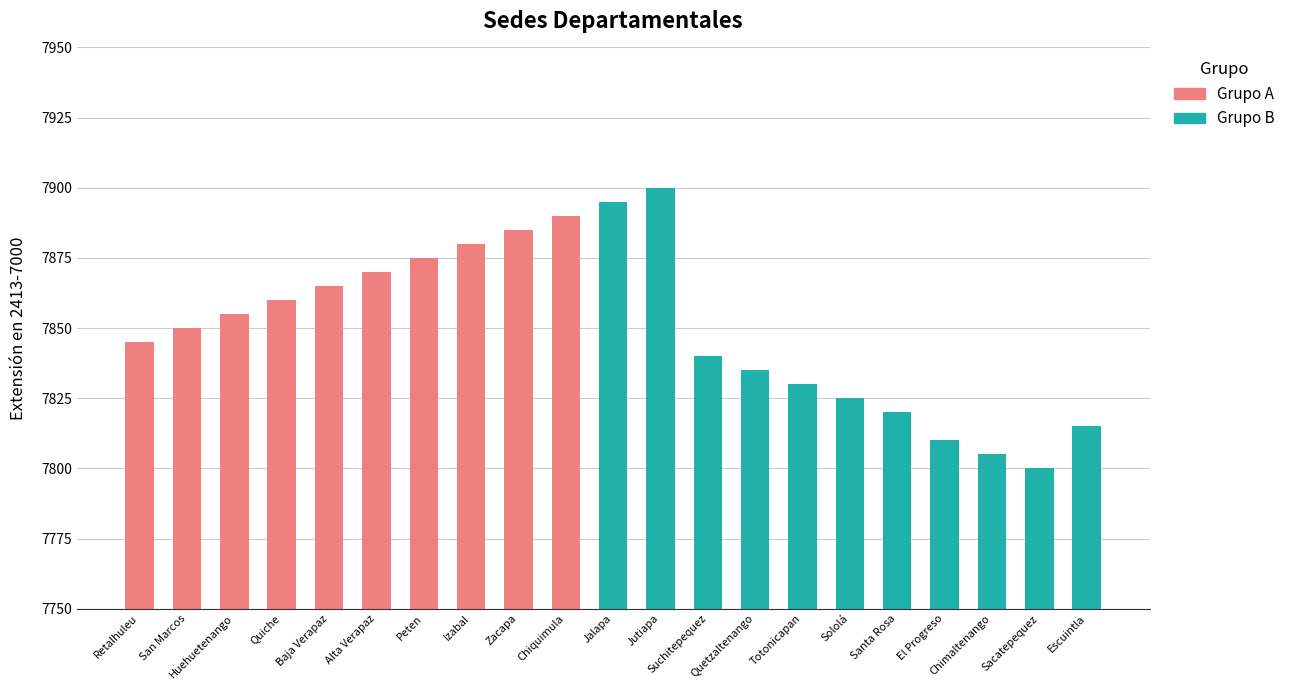

What is the value of the 2nd bar from the left?

7850